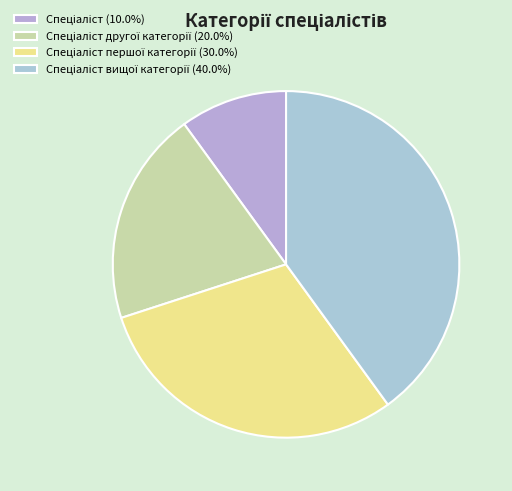

How many slices are in this pie chart?

4